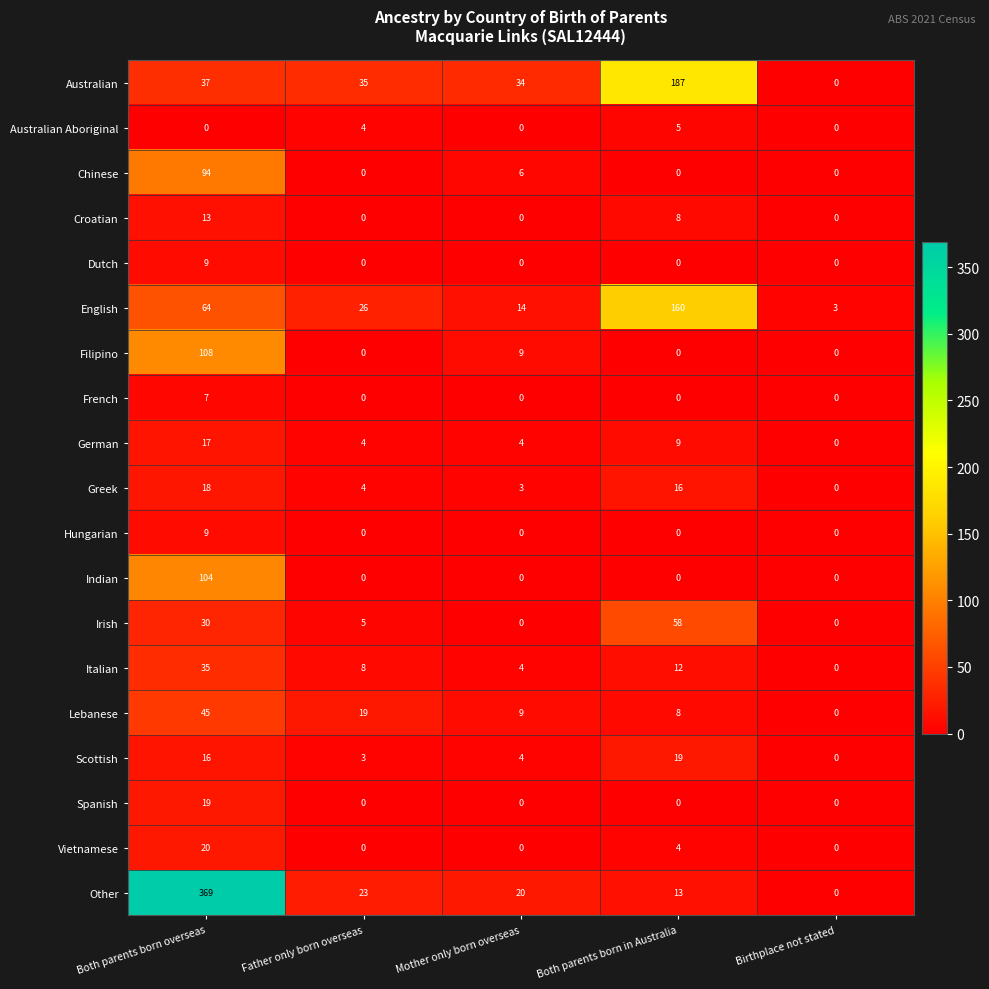

What is the average value of the Indian series?

21